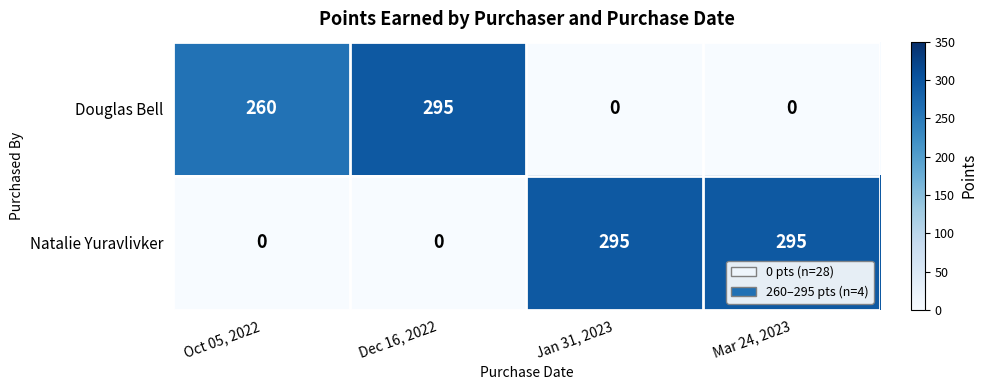

Reading left to right, extract all data points from this chart.

Douglas Bell: Oct 05, 2022=260	Dec 16, 2022=295	Jan 31, 2023=0	Mar 24, 2023=0
Natalie Yuravlivker: Oct 05, 2022=0	Dec 16, 2022=0	Jan 31, 2023=295	Mar 24, 2023=295